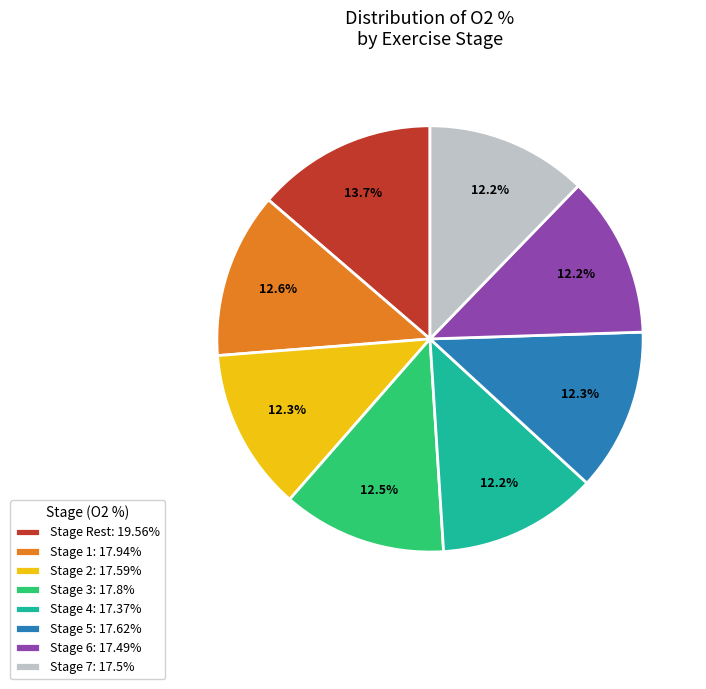

Is there any slice that represents more than half of the pie?

No